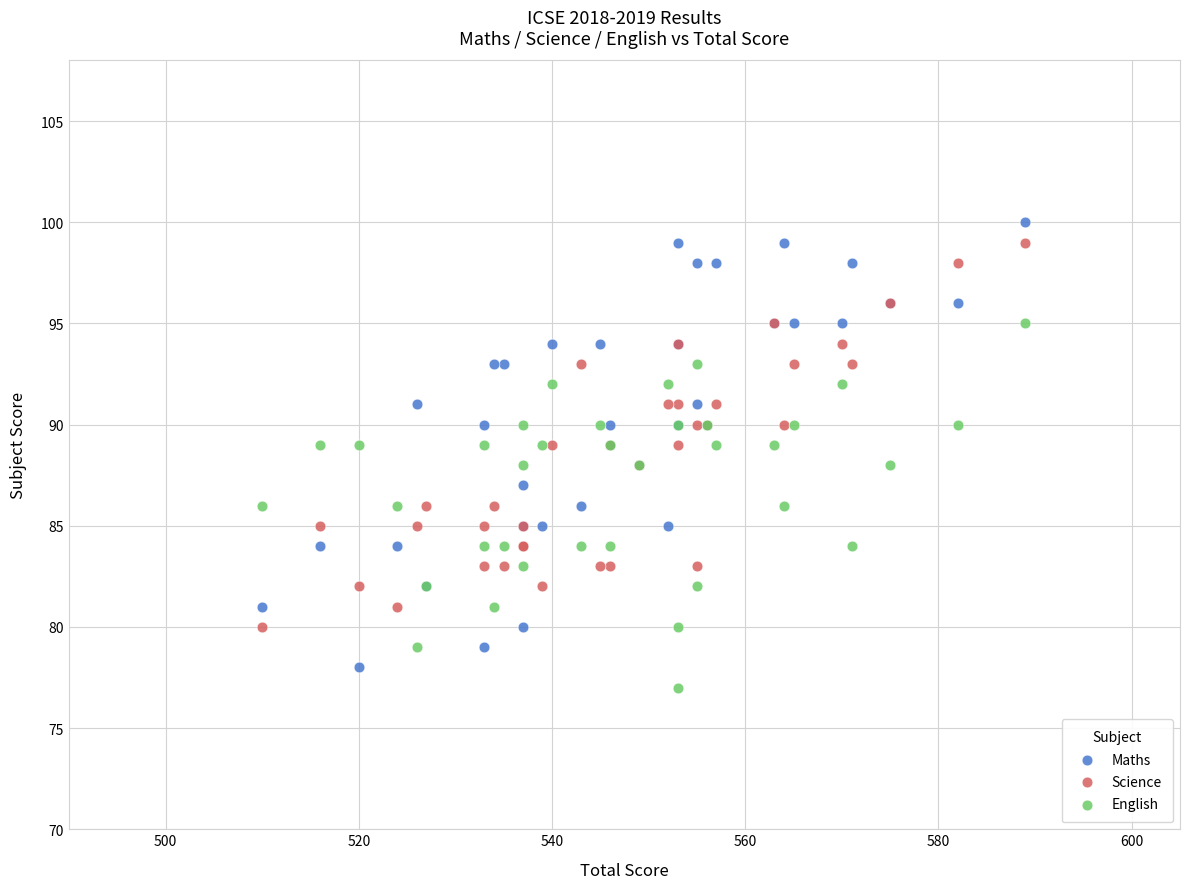

Which series has the widest spread of Y values?

Maths